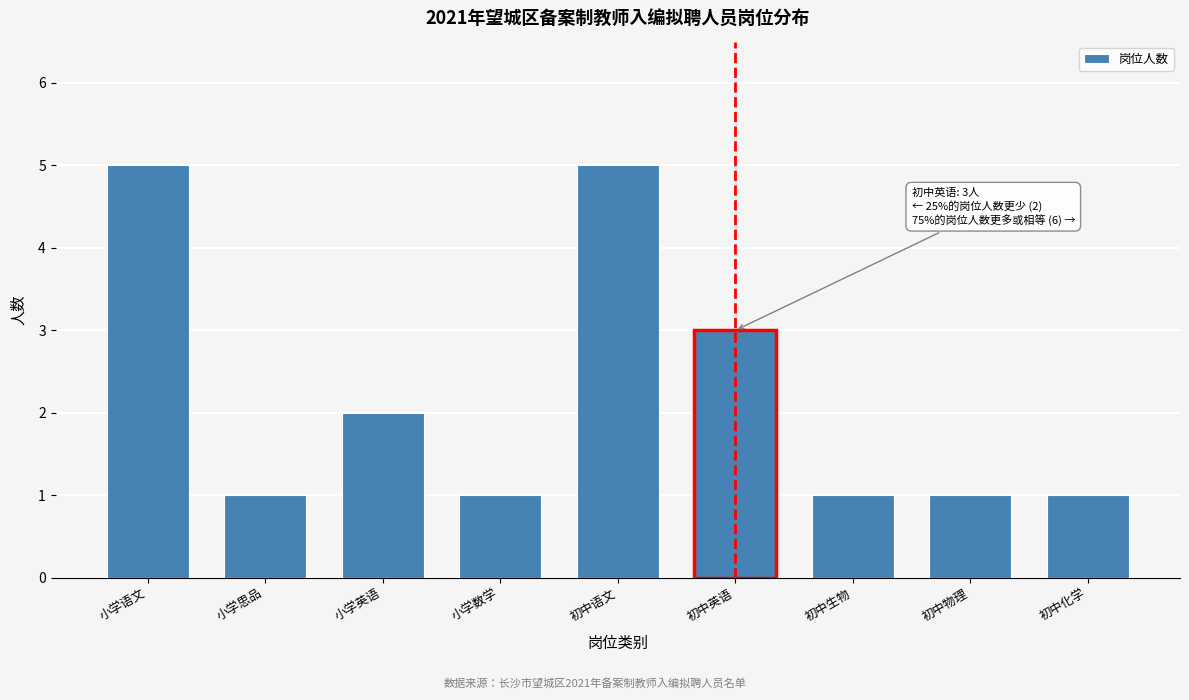

Reading left to right, list all the values displayed in this chart.

5	1	2	1	5	3	1	1	1